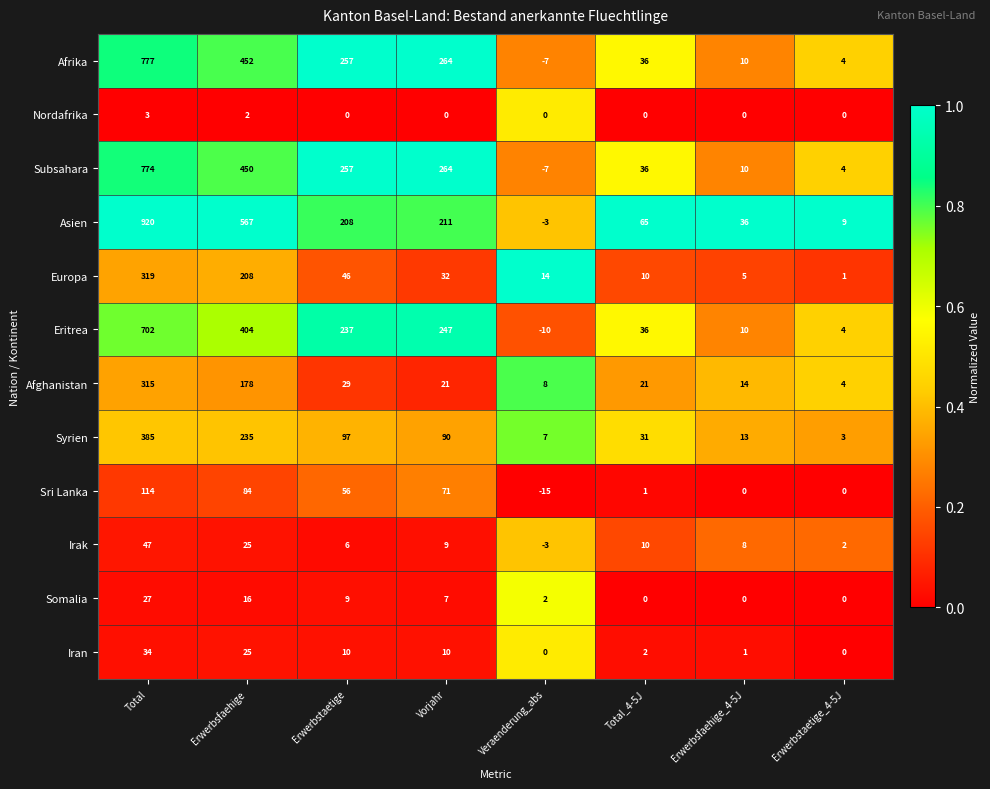

Where is Afghanistan nearest to the value 159?

Erwerbsfaehige